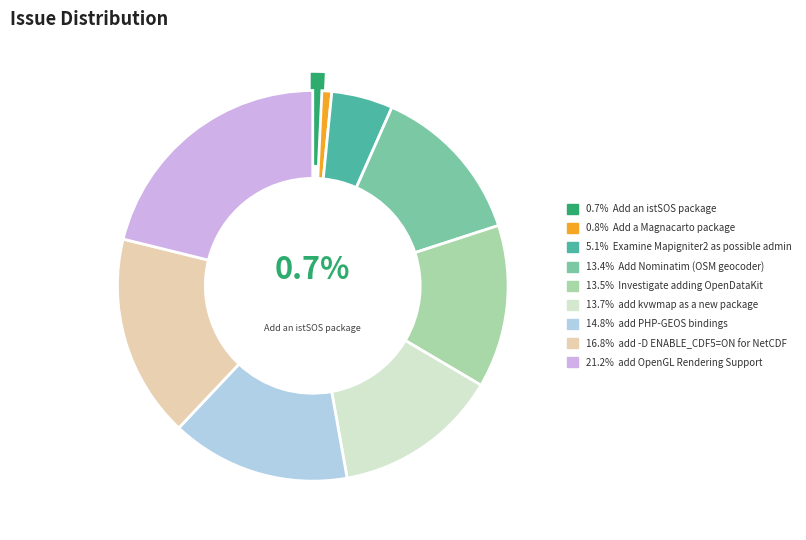

Does Add an istSOS package account for over 50% of the chart?

No